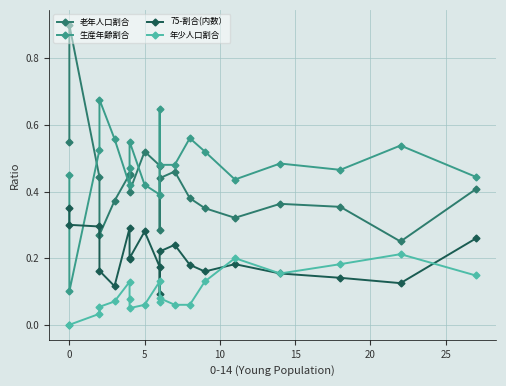

What is the average value of the 年少人口割合 series?

0.1